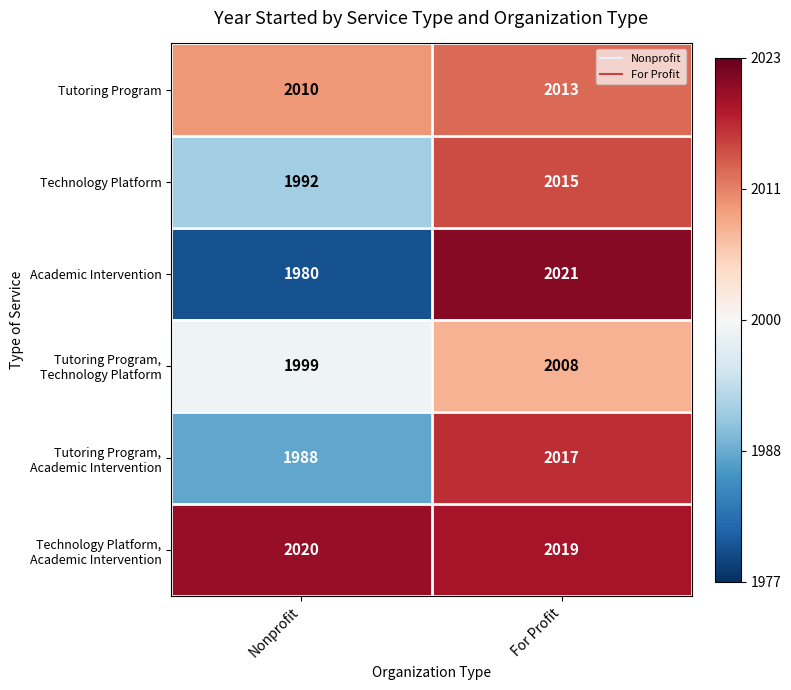

Rank the categories by Technology Platform value from highest to lowest.

For Profit, Nonprofit